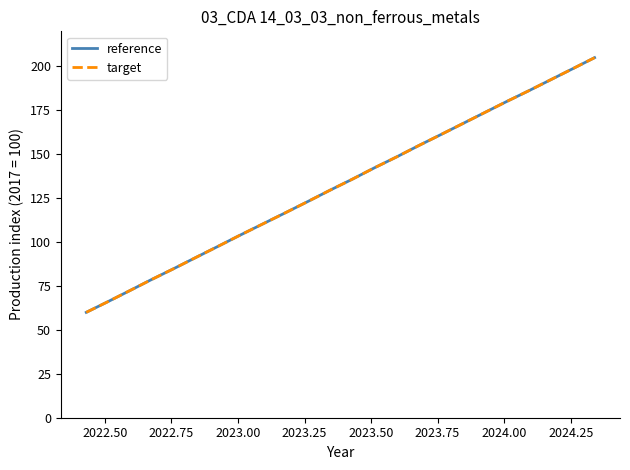

Does the chart have visible grid lines?

No